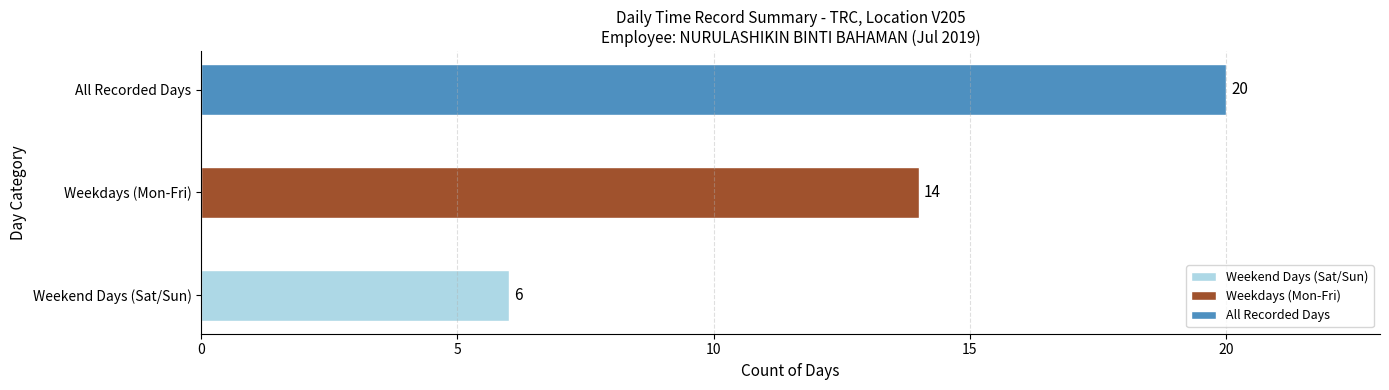

Between Weekend Days (Sat/Sun) and All Recorded Days, which is larger?

All Recorded Days